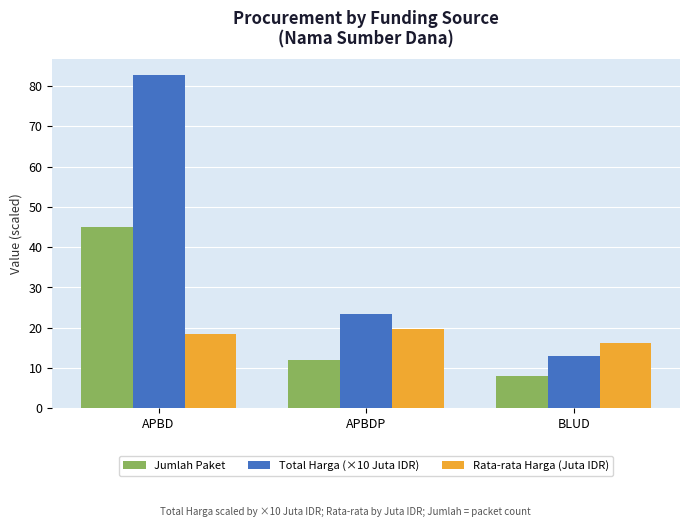

Is it true that Jumlah Paket equals 12.0 at APBDP?

True